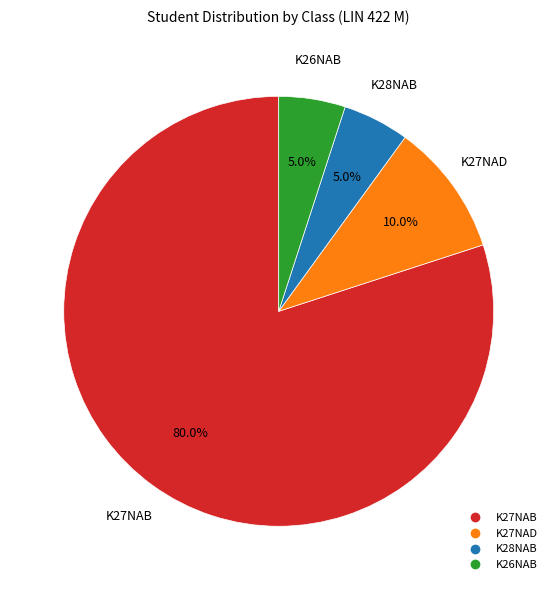

Does any single category account for the majority?

Yes